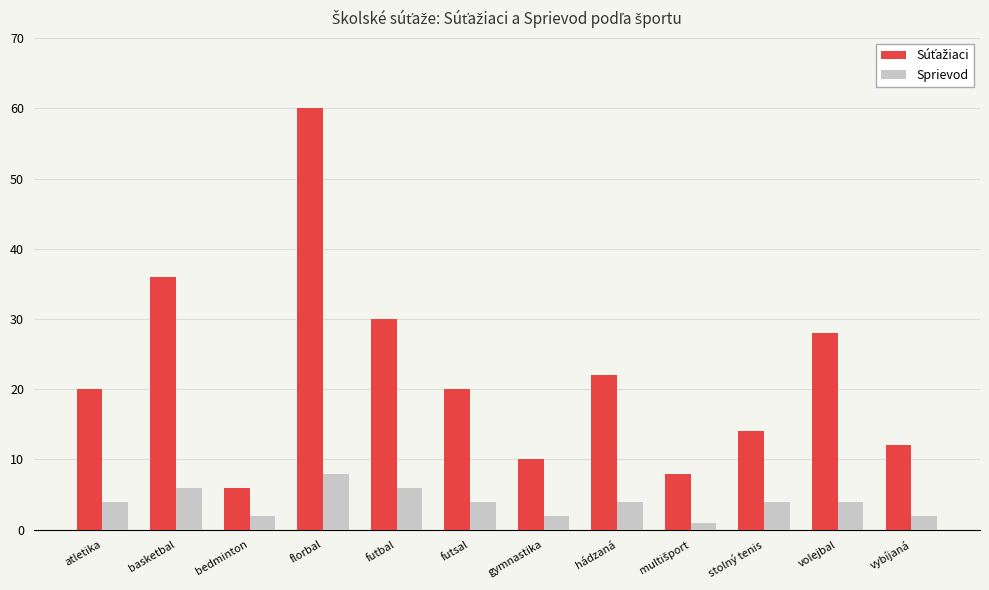

How many distinct data groups are displayed?

2